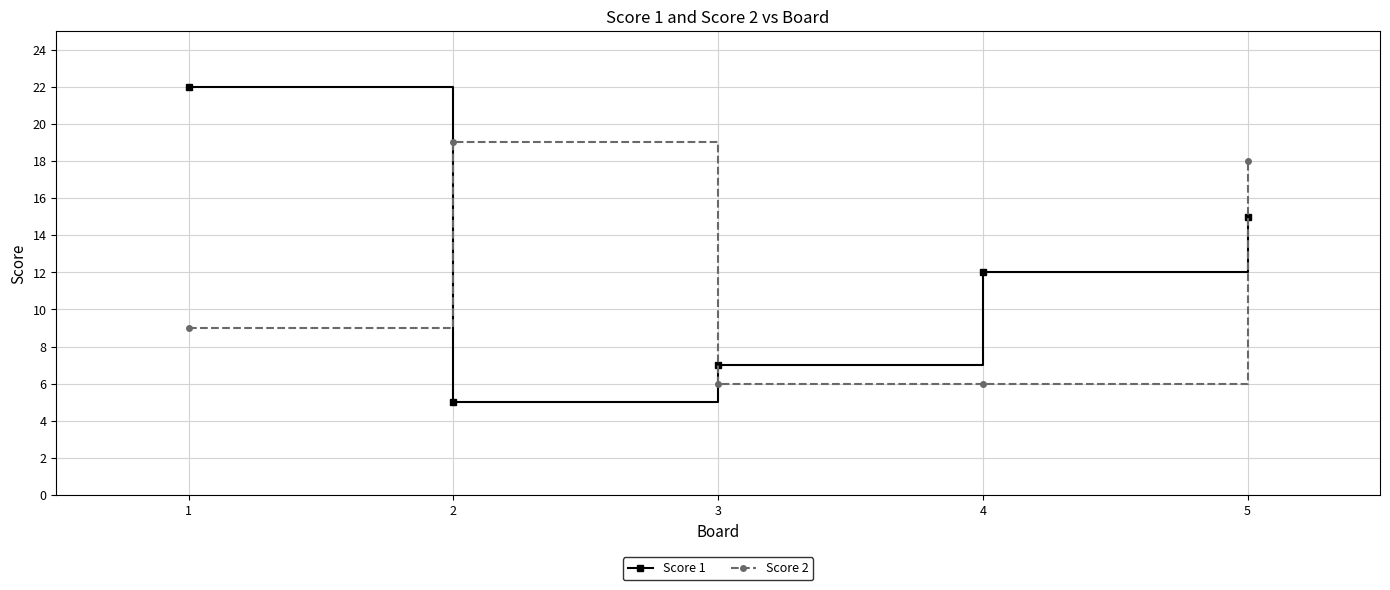

What is the total value across all series at 3?

13